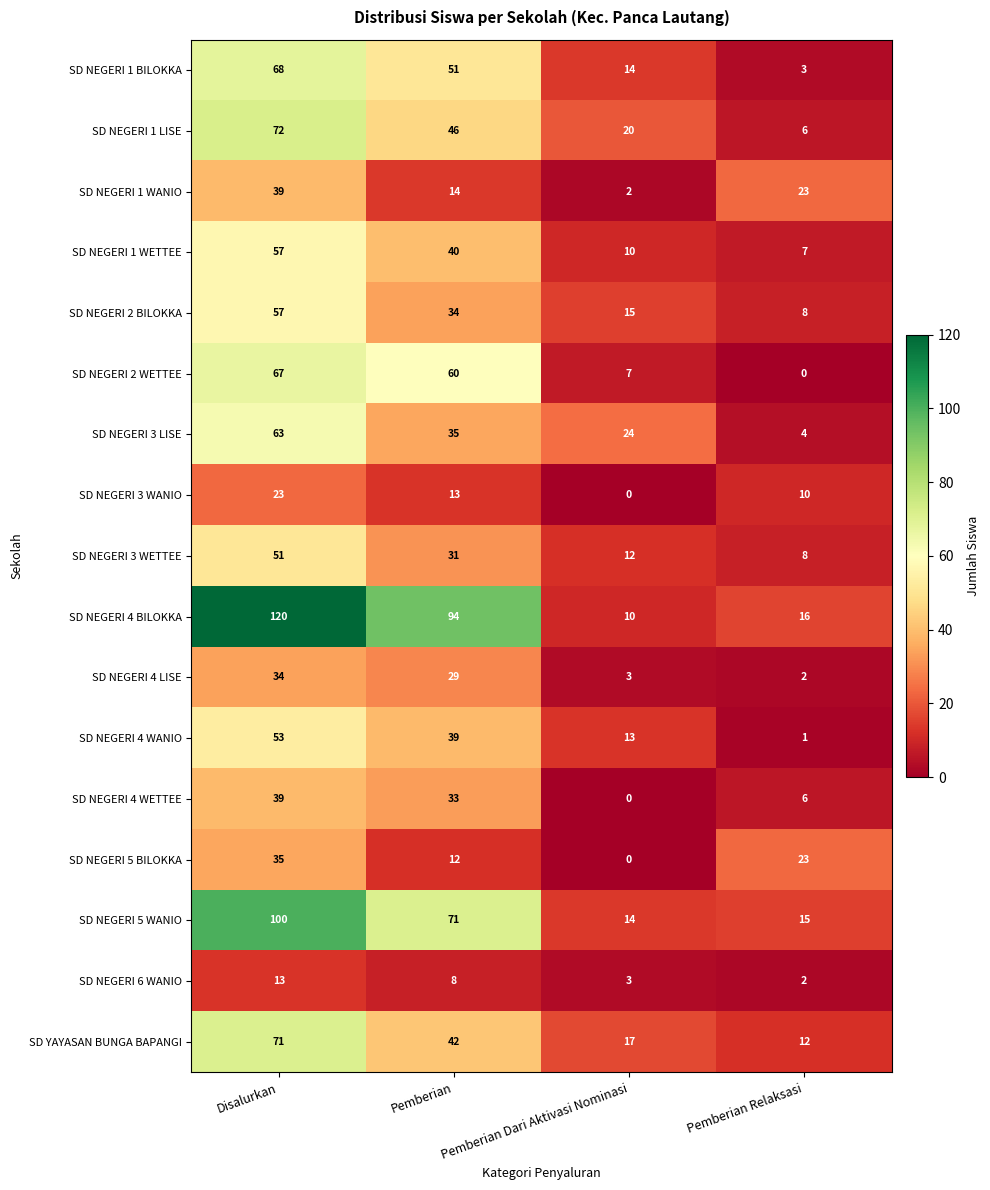

How many distinct data groups are displayed?

17